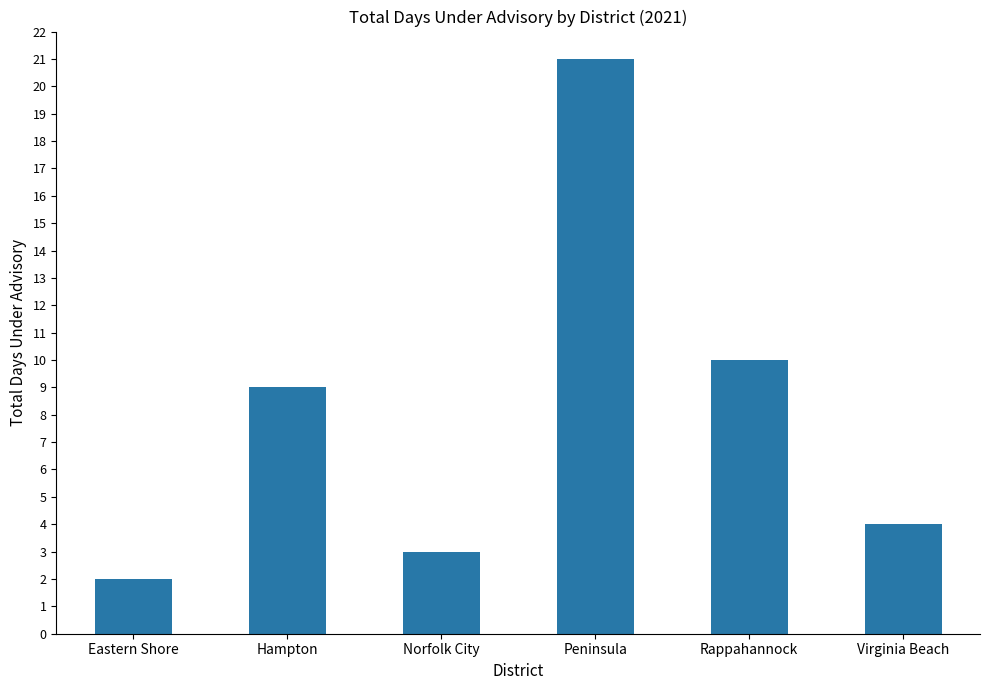

The value at Rappahannock is 10. True or false?

True